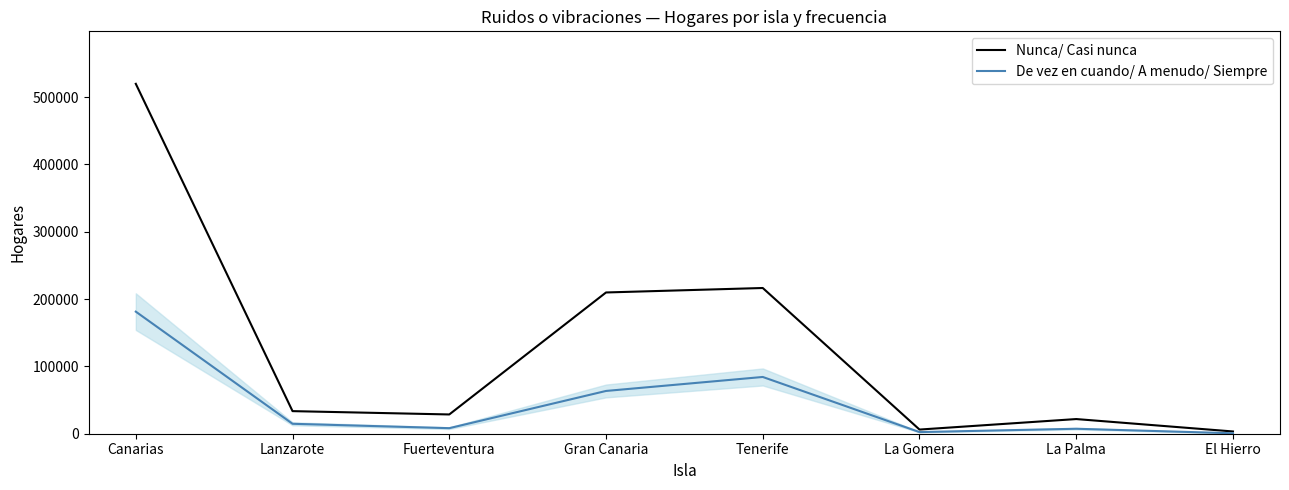

What is the difference between the second highest and second lowest values in the Nunca/ Casi nunca series?

210290